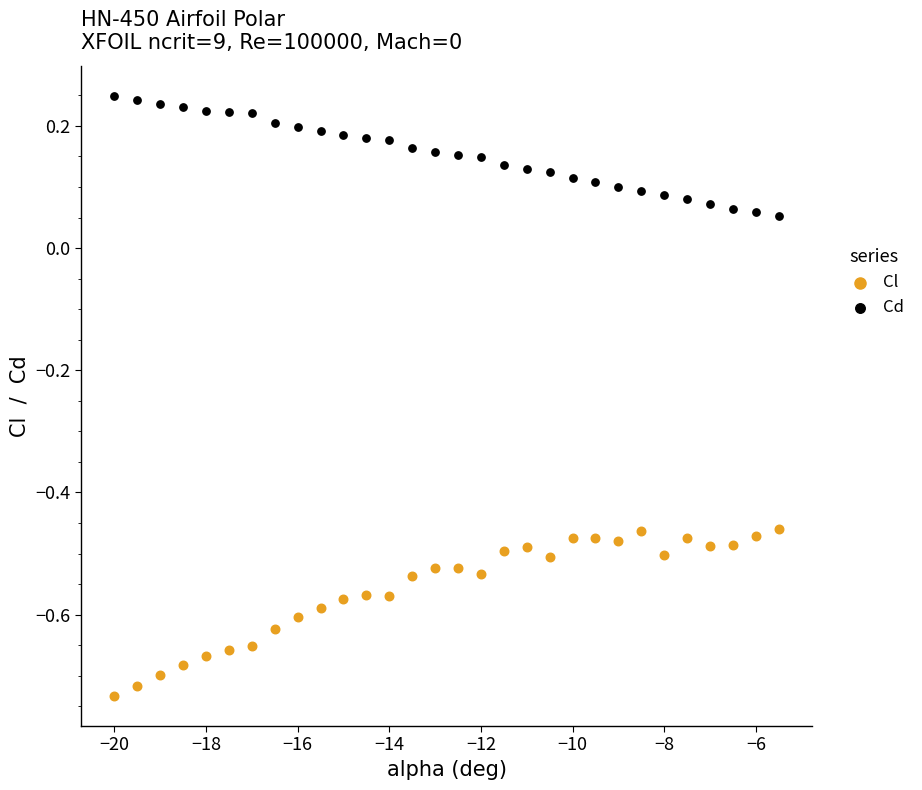

Which series reaches the maximum Y coordinate?

Cd